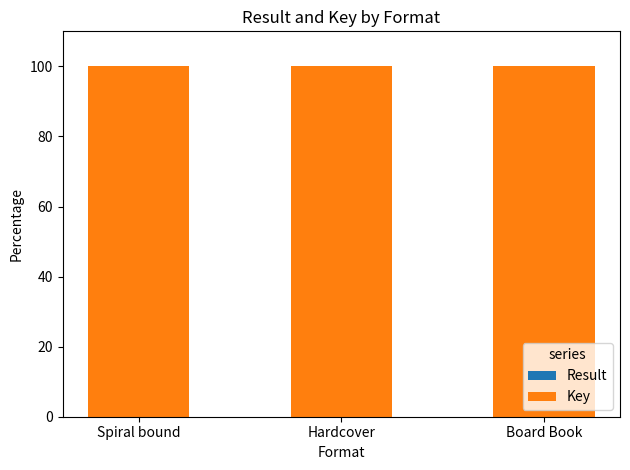

At which category is the sum across all series the highest?

Spiral bound